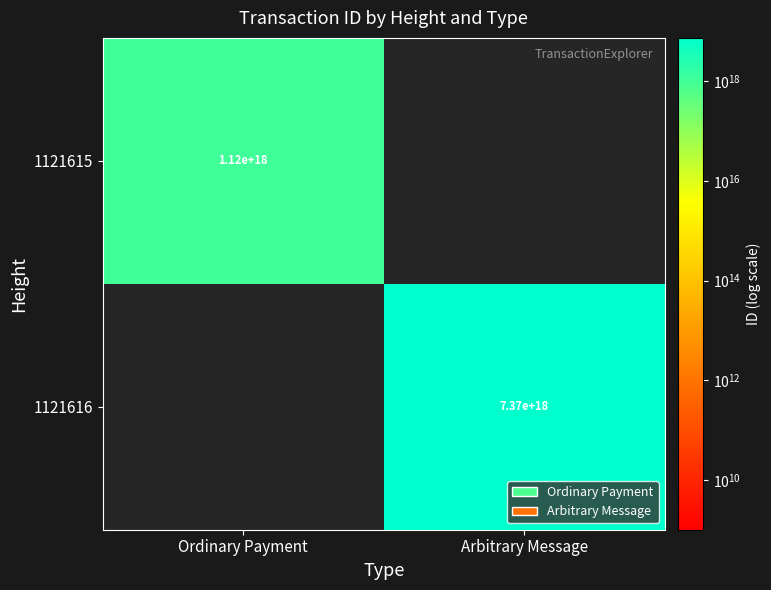

Is the value of 1121615 at Ordinary Payment greater than the value of 1121616 at Arbitrary Message?

No